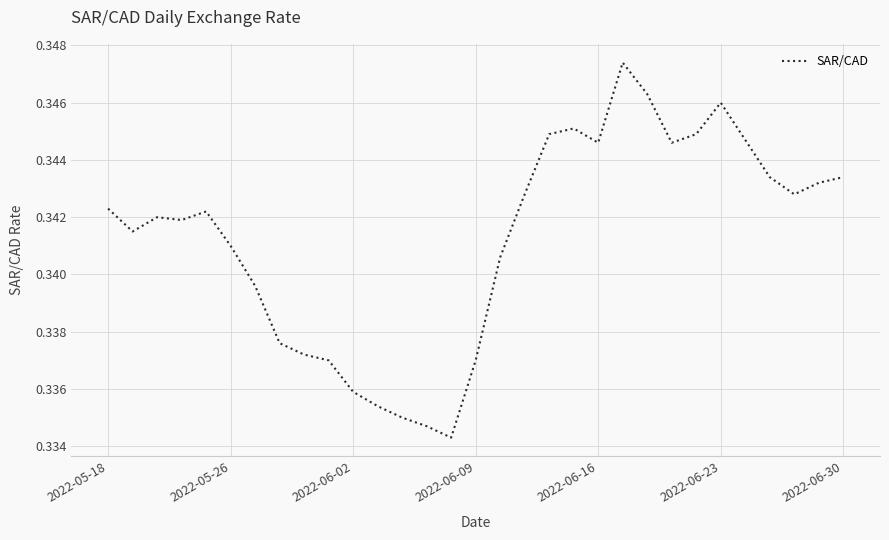

What is the maximum value shown in the chart?

0.3